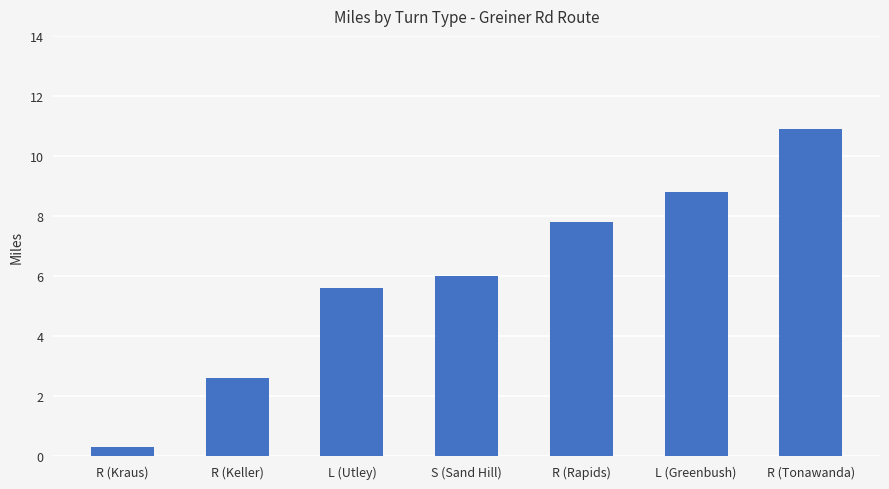

Which category has the lowest value across all series?

R (Kraus)